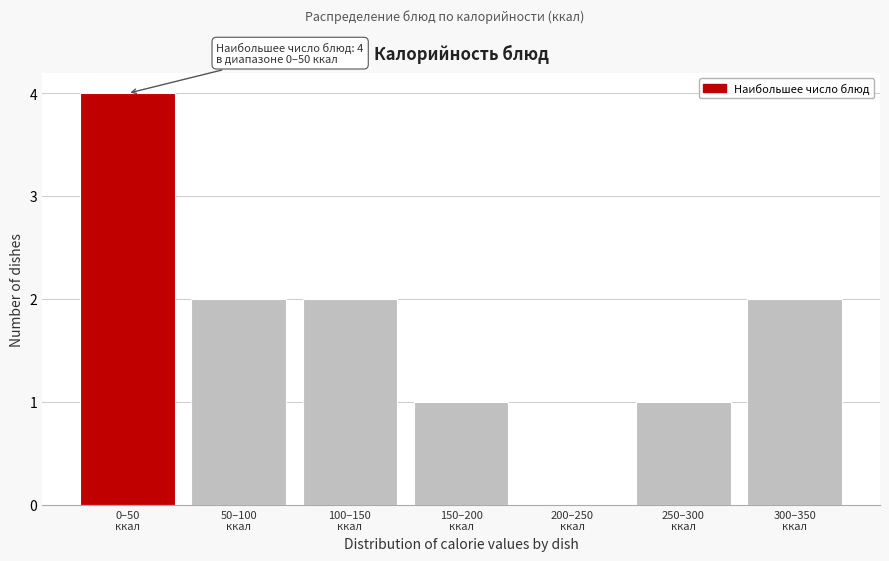

What is the greatest value displayed?

4